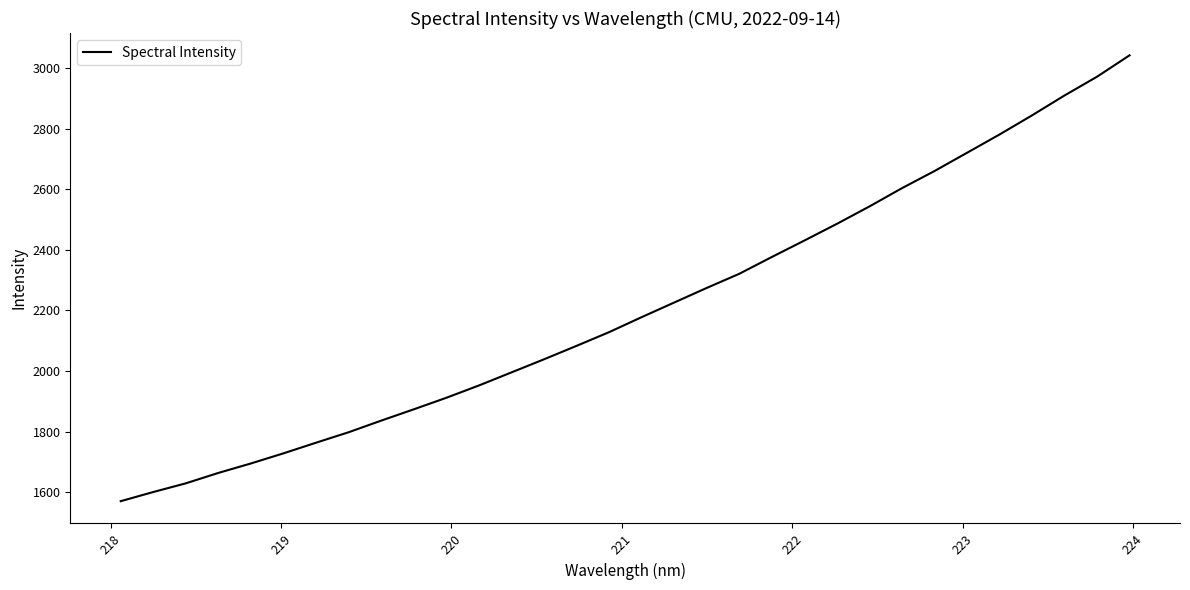

Does the chart have visible grid lines?

No